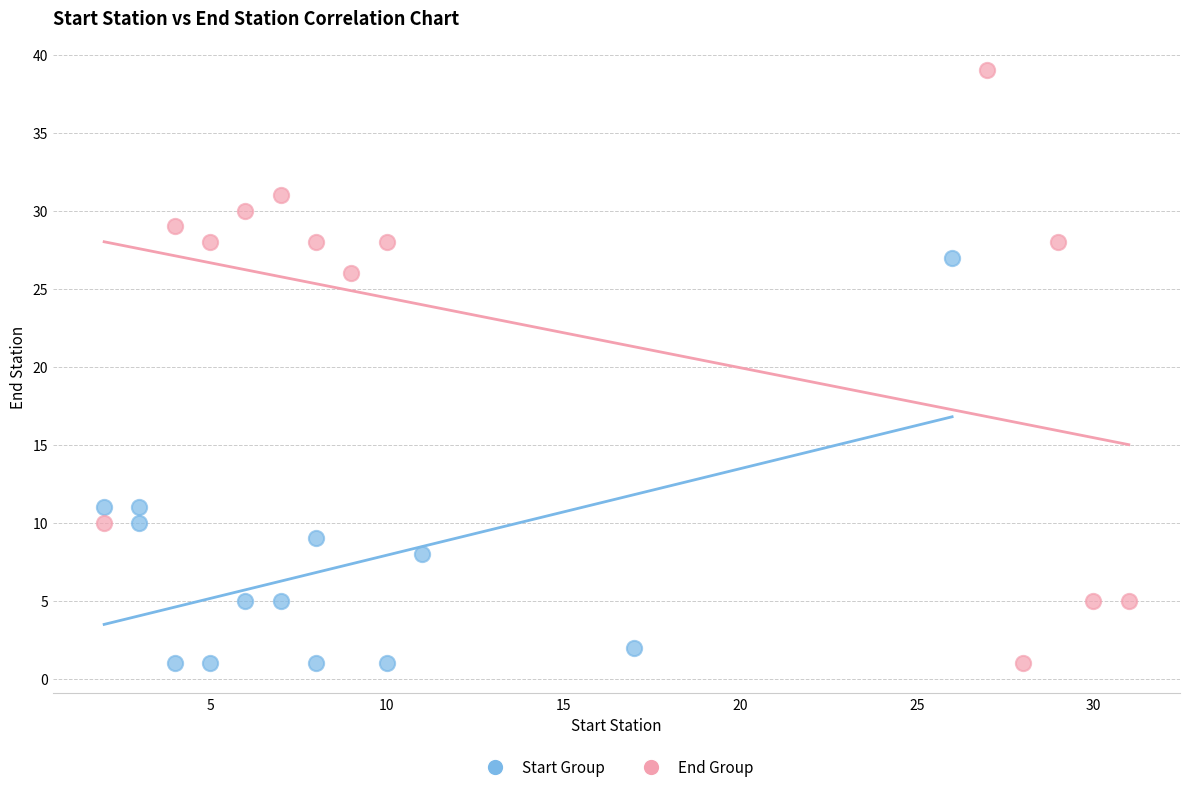

Which series has the largest Y range (max minus min)?

End Group